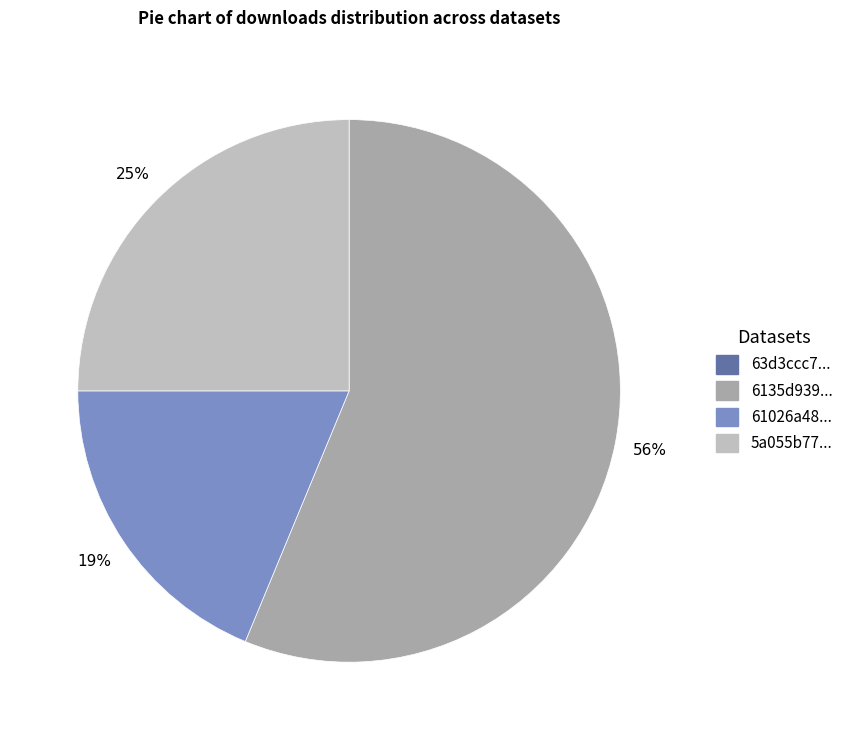

Does any single category account for the majority?

Yes